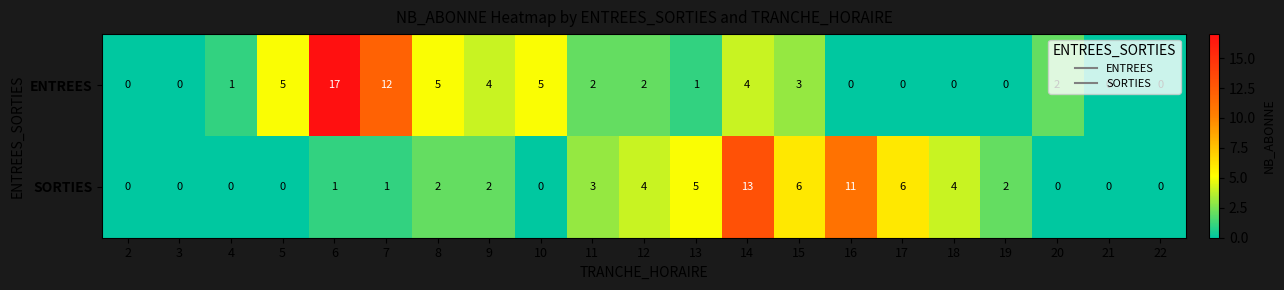

At which category does the chart reach its peak across all series?

6